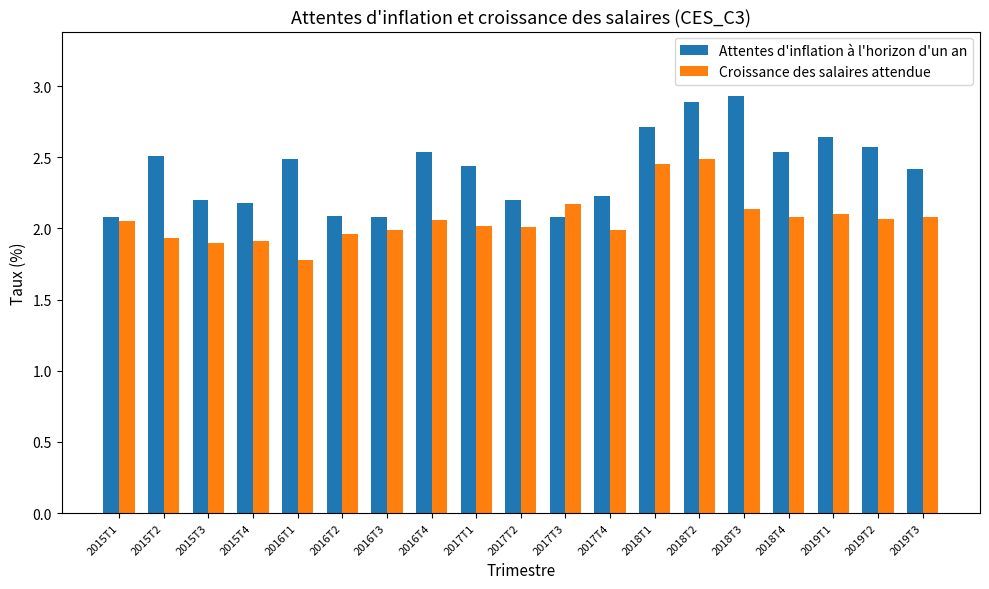

What is the difference between the Croissance des salaires attendue values at 2018T4 and 2016T1?

0.3